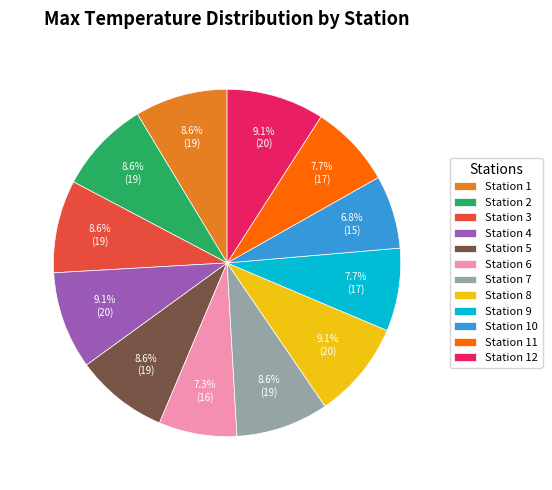

What is the ratio of the value at Station 4 to the value at Station 2?

1.1